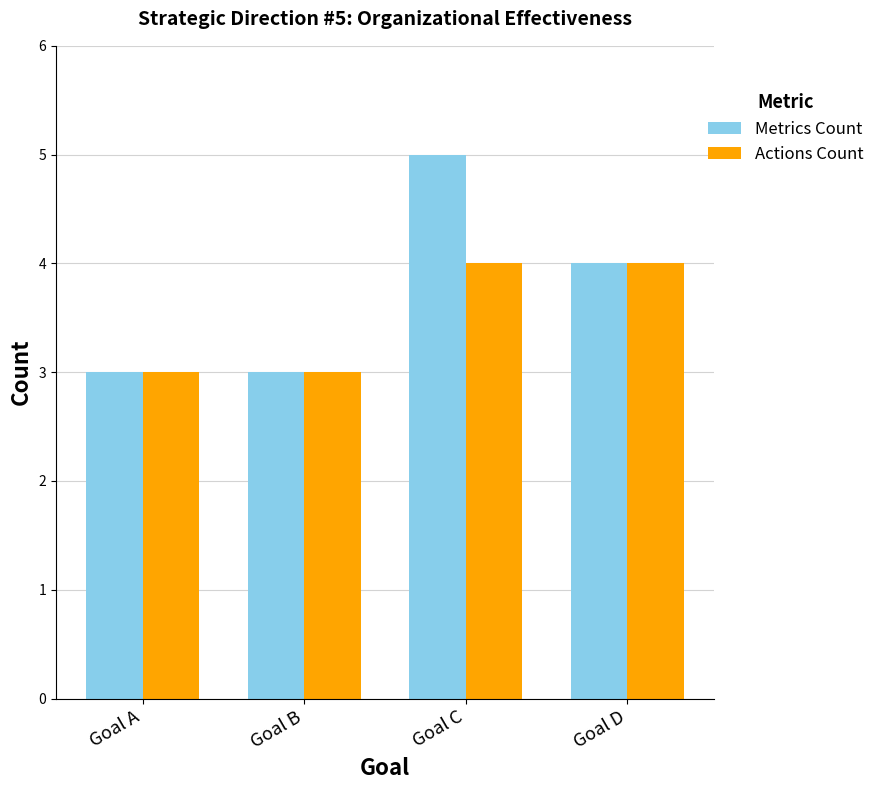

At which label does Metrics Count first exceed 4?

Goal C